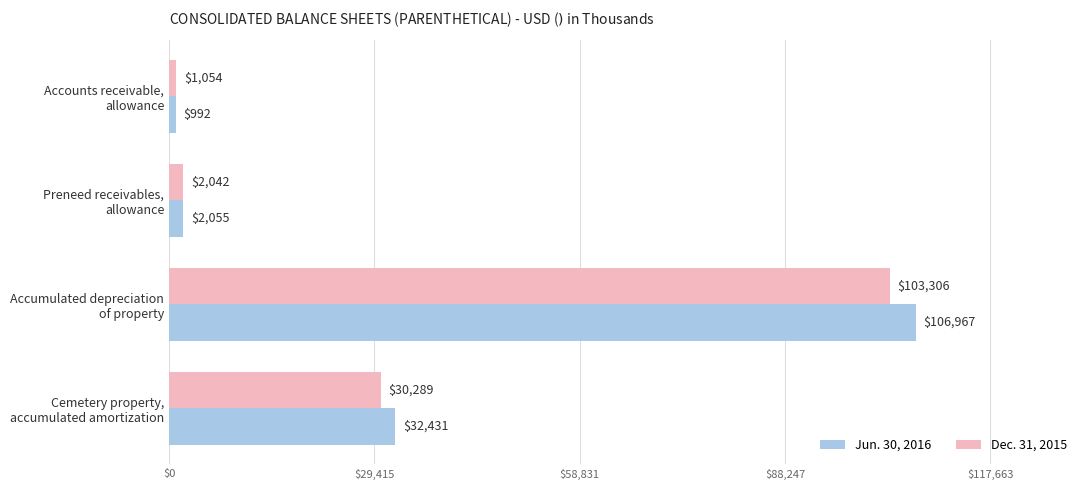

What is the sum of all Dec. 31, 2015 values?

136691